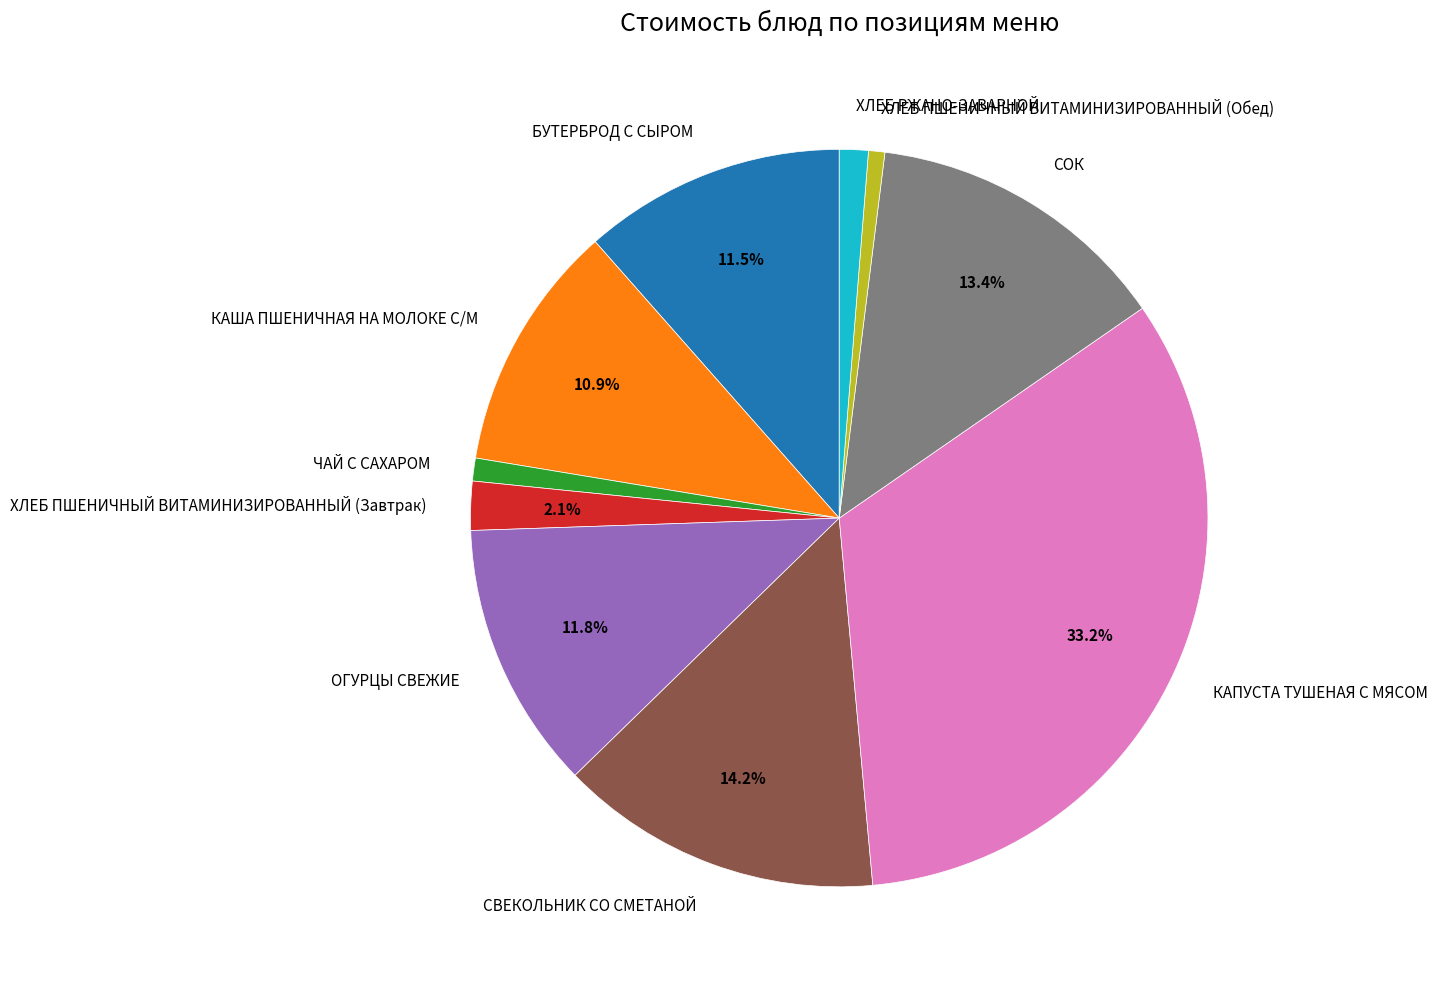

How many slices are in this pie chart?

10